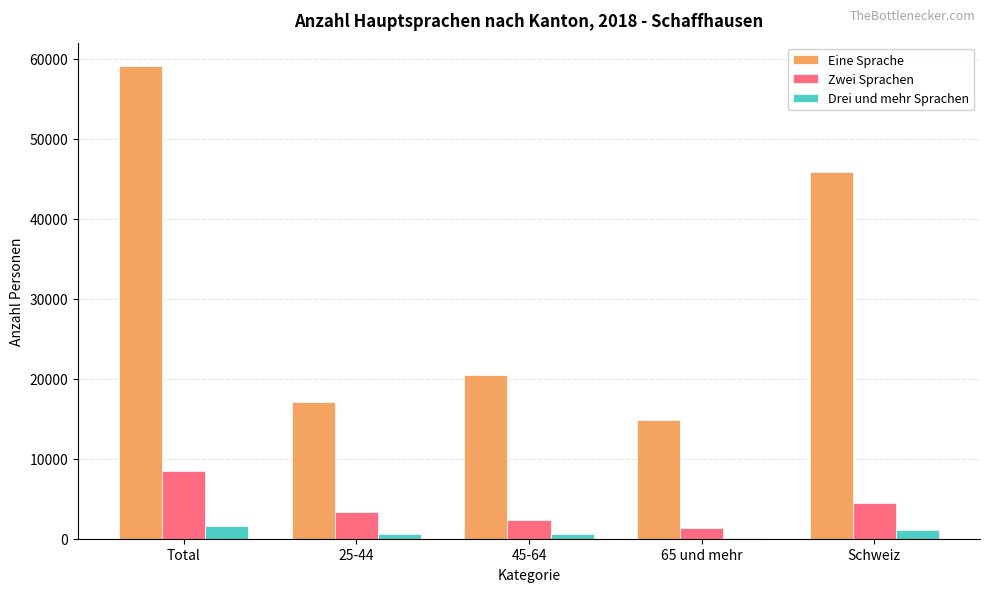

At which label does Eine Sprache reach its peak?

Total